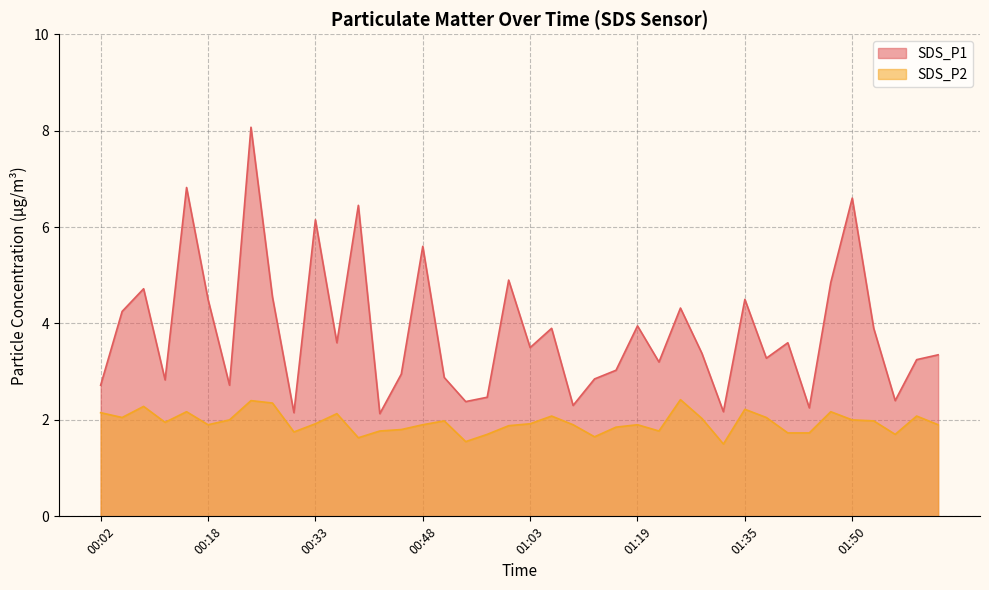

The value of SDS_P1 at 00:57 is 0.7. True or false?

False